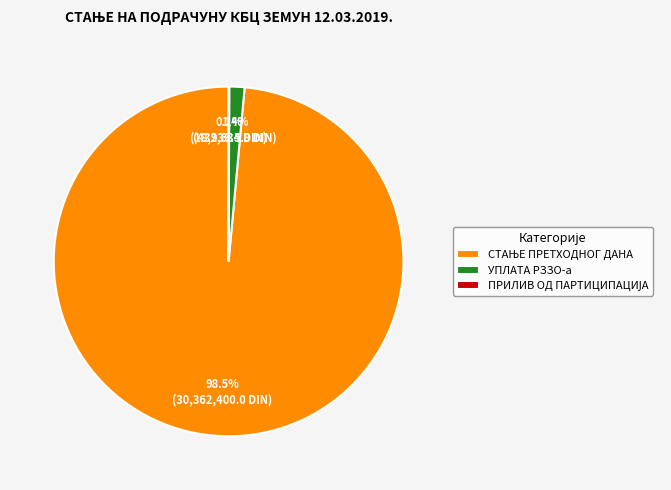

Rank the categories by value from lowest to highest.

ПРИЛИВ ОД ПАРТИЦИПАЦИЈА, УПЛАТА РЗЗО-а, СТАЊЕ ПРЕТХОДНОГ ДАНА